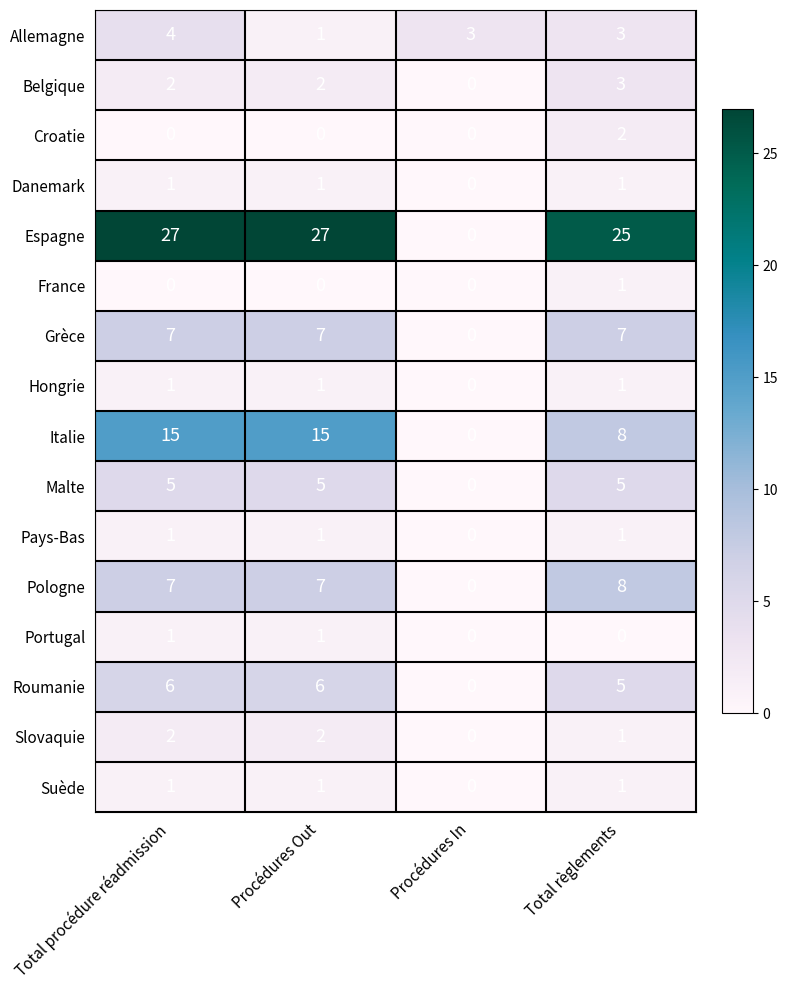

What is the sum of all Grèce values?

21